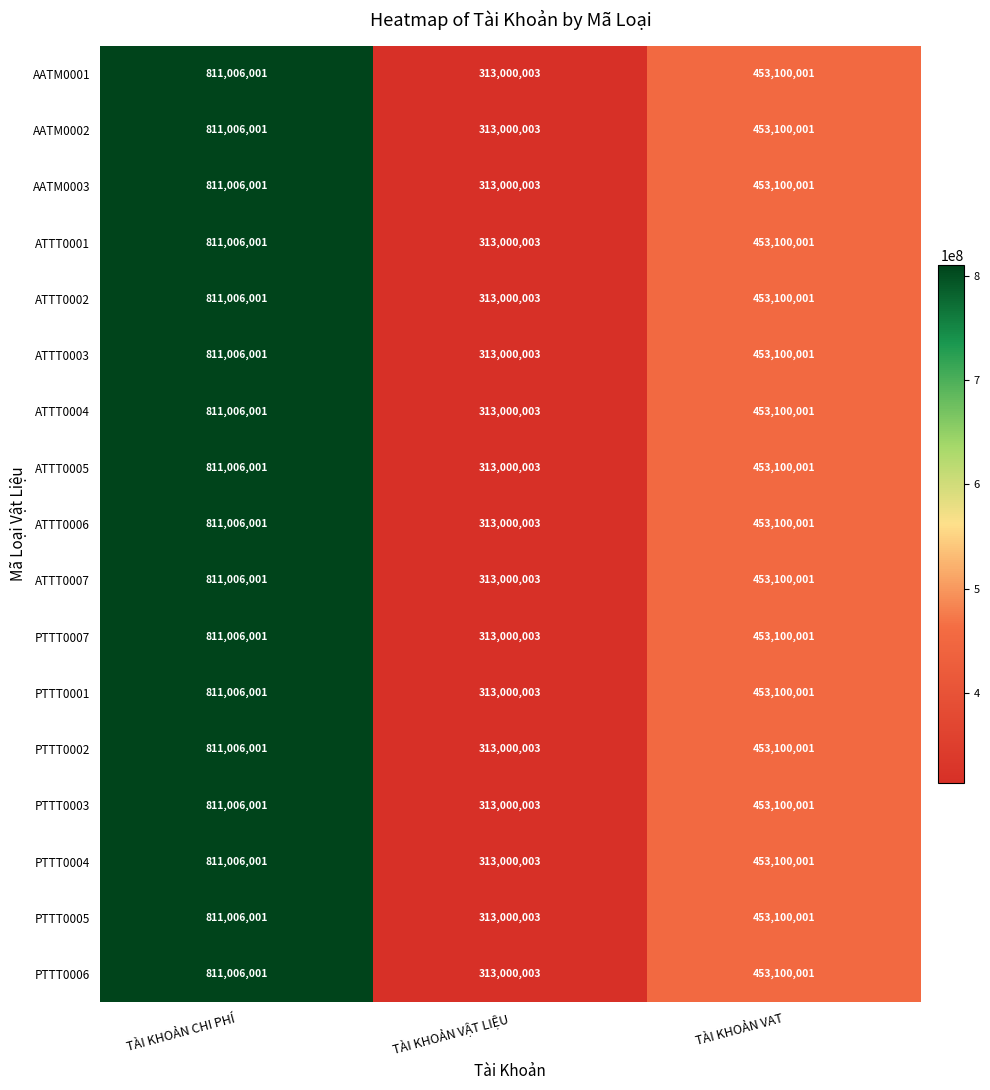

At which label does ATTT0007 first exceed 453100001?

TÀI KHOẢN CHI PHÍ